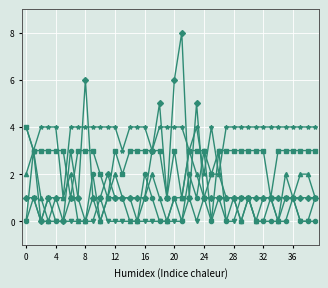

What is the greatest value displayed?

8